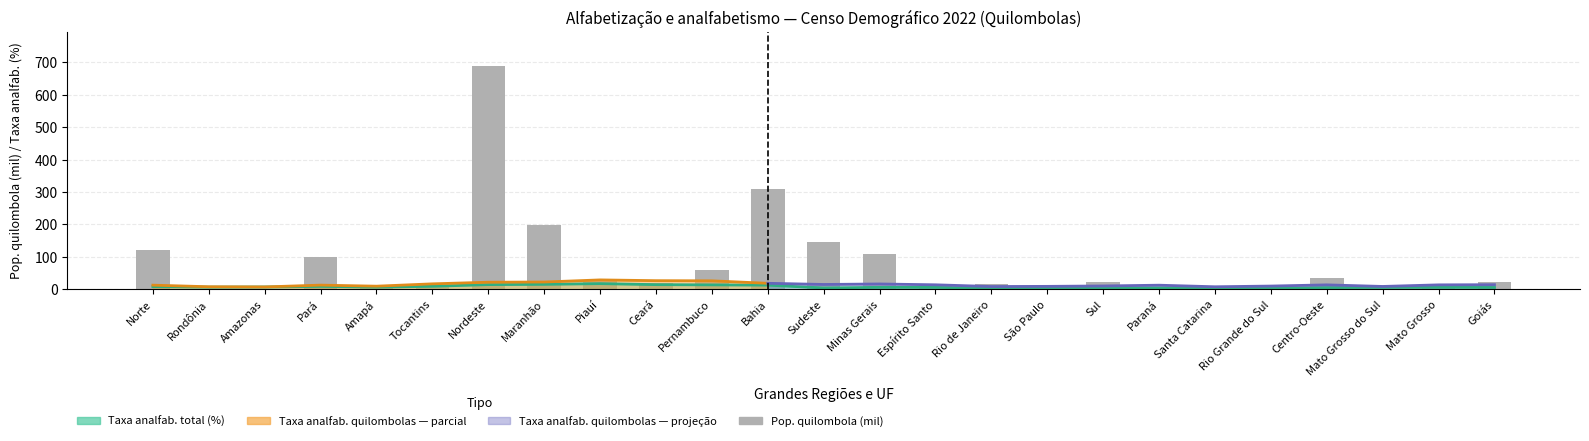

What is the value of the 8th bar from the left?

199.5